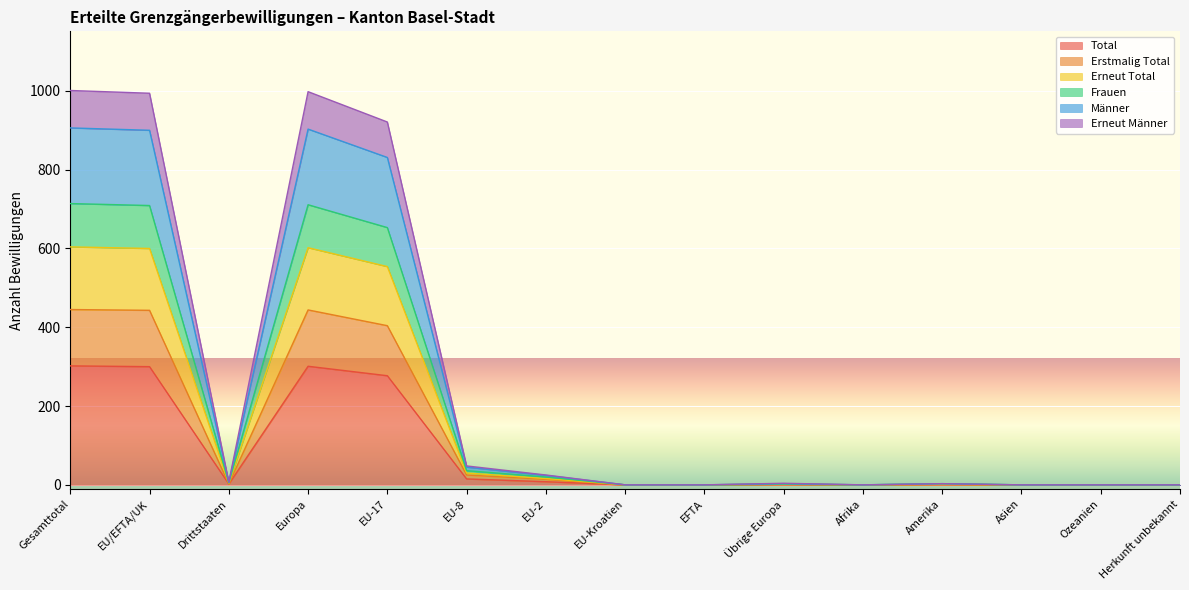

What is the label of the 13th point from the right?

Drittstaaten